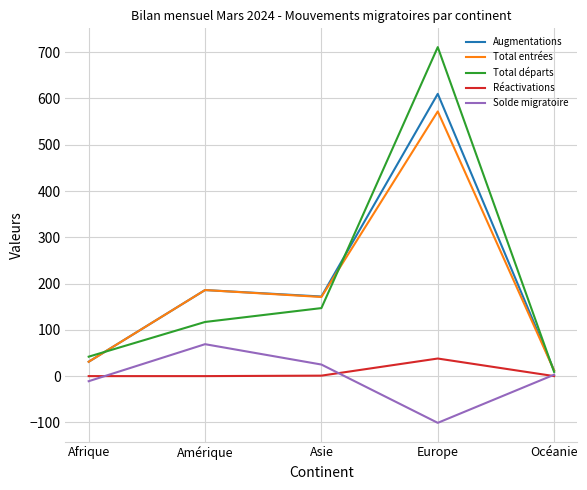

At which label is Total départs closest to 360?

Asie